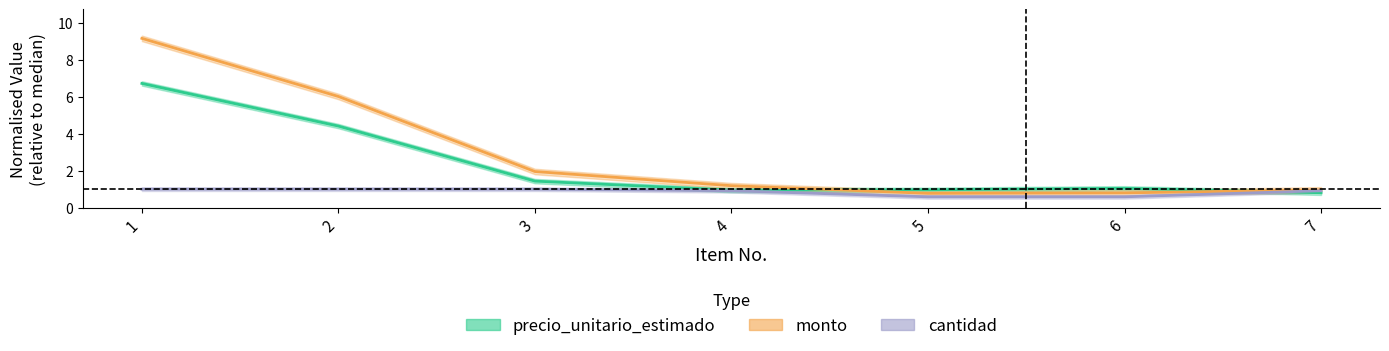

True or false: cantidad has a value of 1.3 at 3.

False